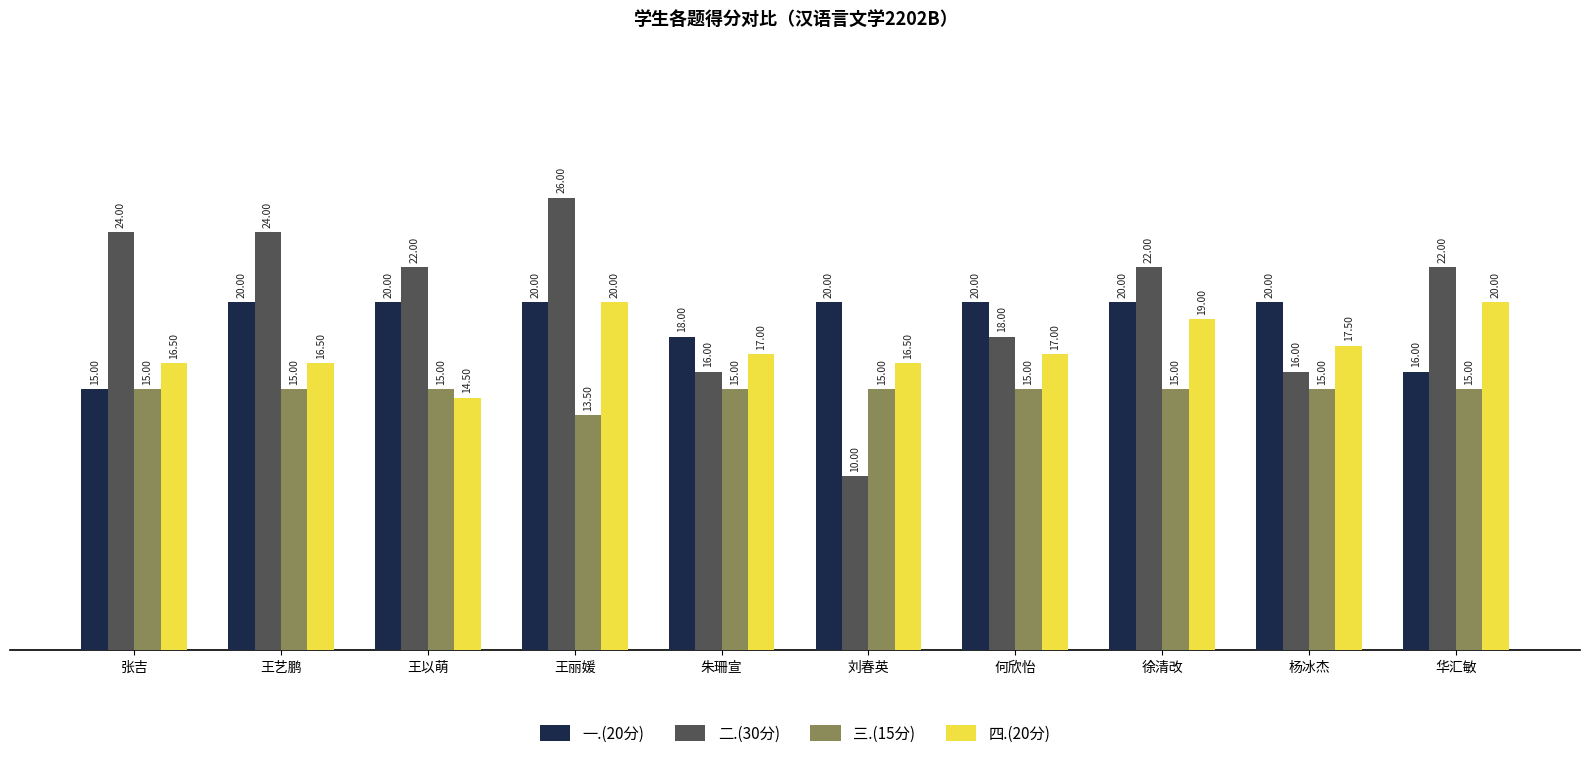

What position from the right is 王以萌?

8